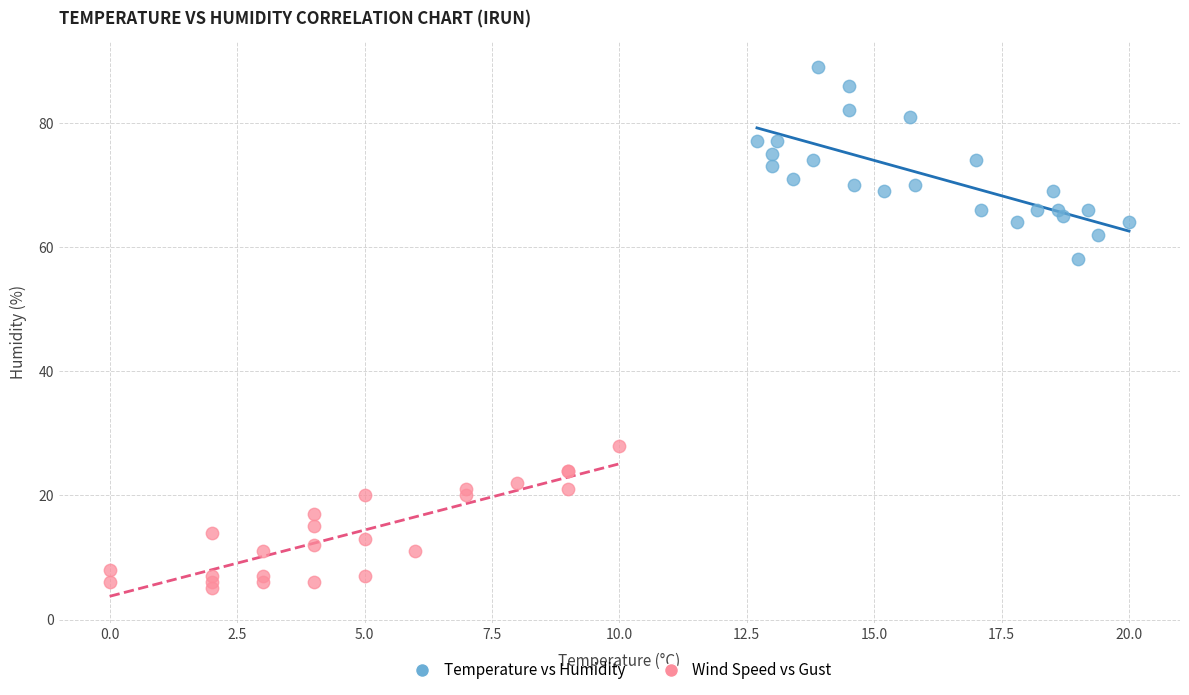

Which series reaches the maximum Y coordinate?

Temperature vs Humidity